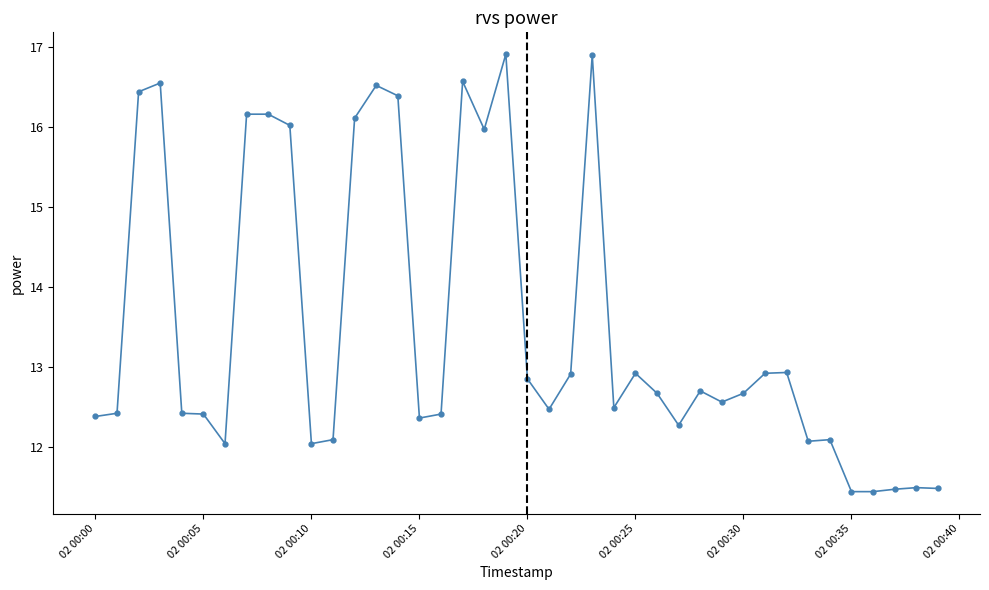

What is the difference between the maximum and minimum values?

5.5